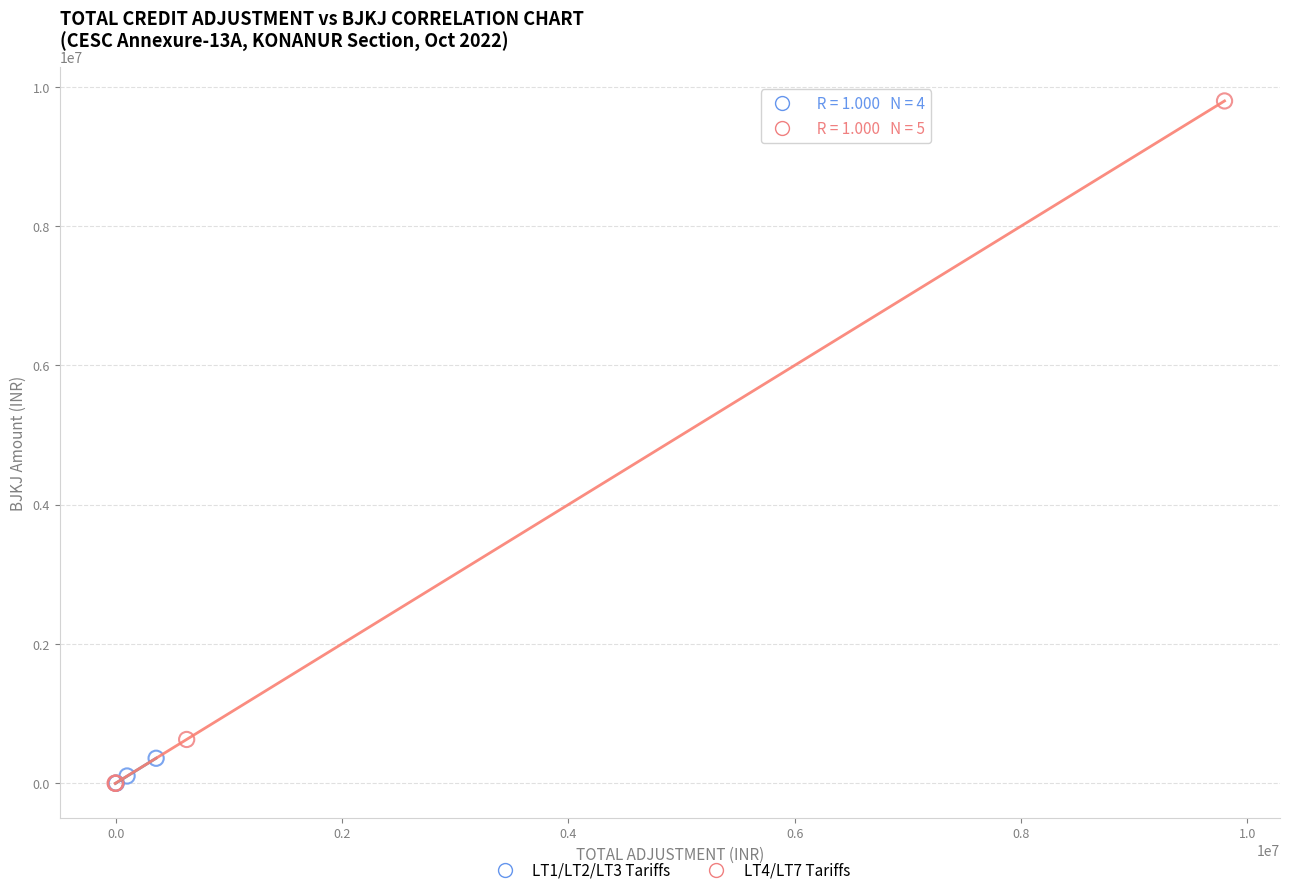

Which series reaches the maximum Y coordinate?

LT4/LT7 Tariffs